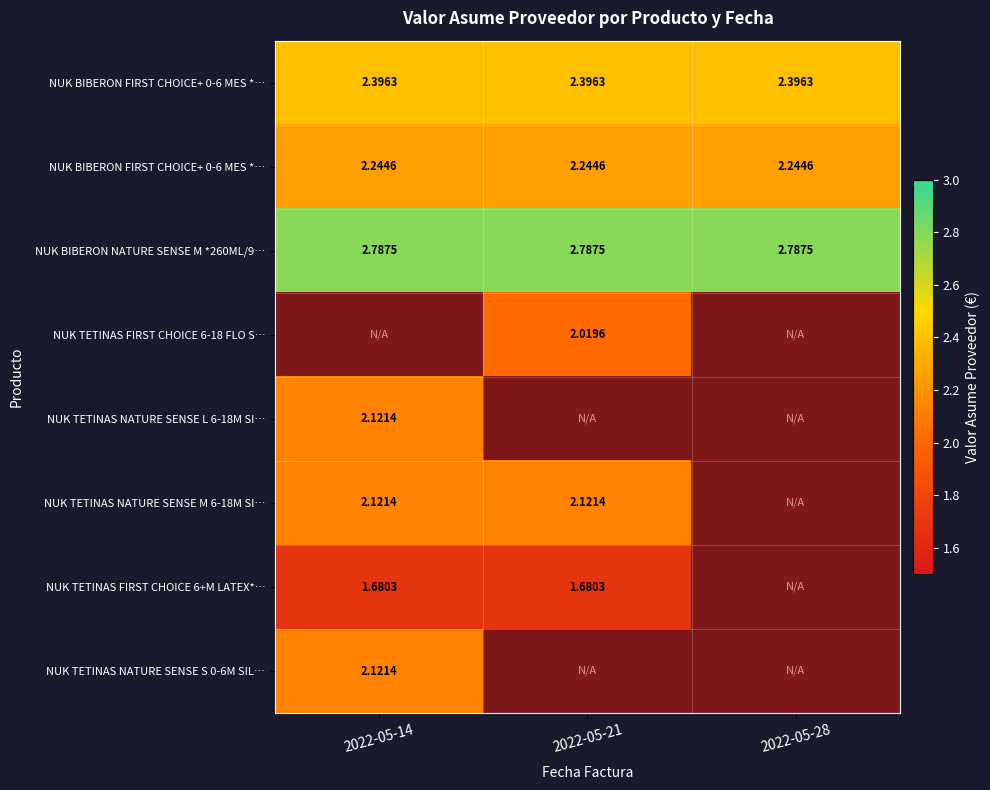

Count the number of data series in this chart.

8